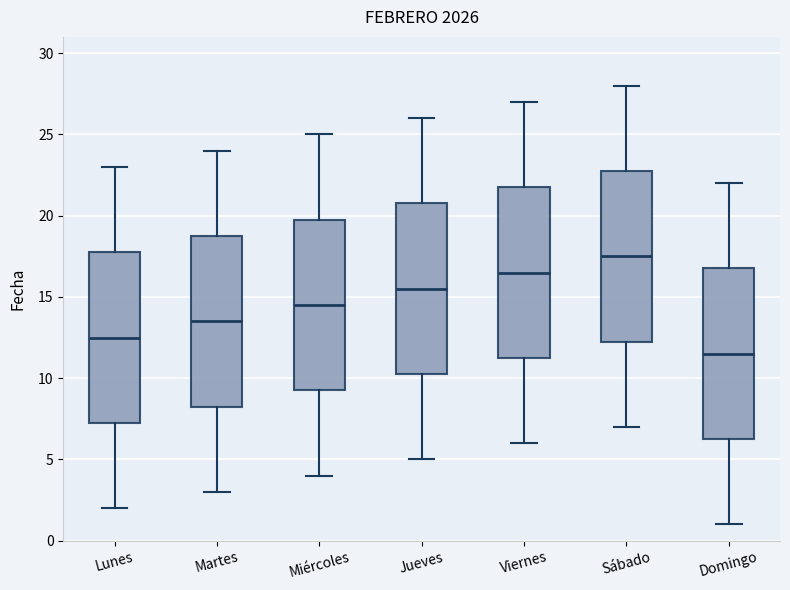

Reading left to right, read every box against the y-axis: the position of its median line, the range the box covers, and the ends of its whiskers. The values are not printed on the chart, so give them approximately, as read against the axis.

Lunes: median 12.5, box 7.5 to 18.0, whiskers 2.0 to 23.0
Martes: median 13.5, box 8.5 to 19.0, whiskers 3.0 to 24.0
Miércoles: median 14.5, box 9.5 to 20.0, whiskers 4.0 to 25.0
Jueves: median 15.5, box 10.5 to 21.0, whiskers 5.0 to 26.0
Viernes: median 16.5, box 11.5 to 22.0, whiskers 6.0 to 27.0
Sábado: median 17.5, box 12.5 to 23.0, whiskers 7.0 to 28.0
Domingo: median 11.5, box 6.5 to 17.0, whiskers 1.0 to 22.0